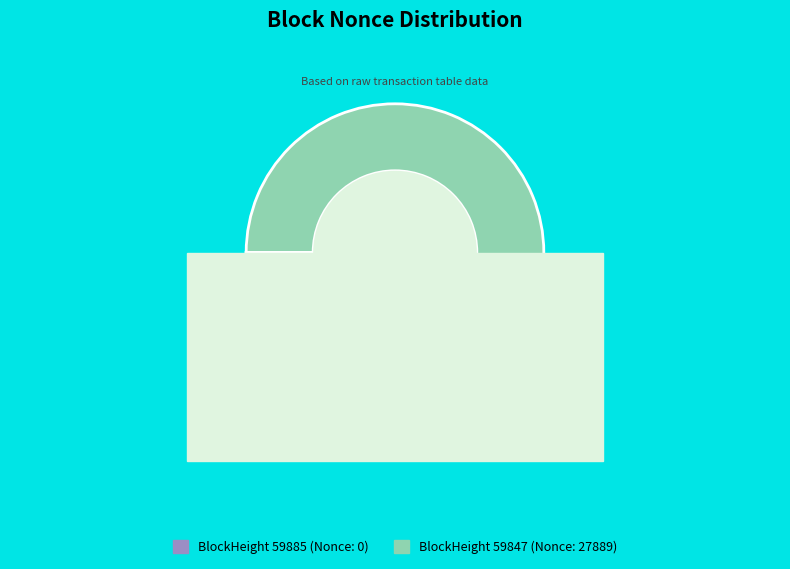

The 59885 slice represents 8% of the pie. True or false?

False